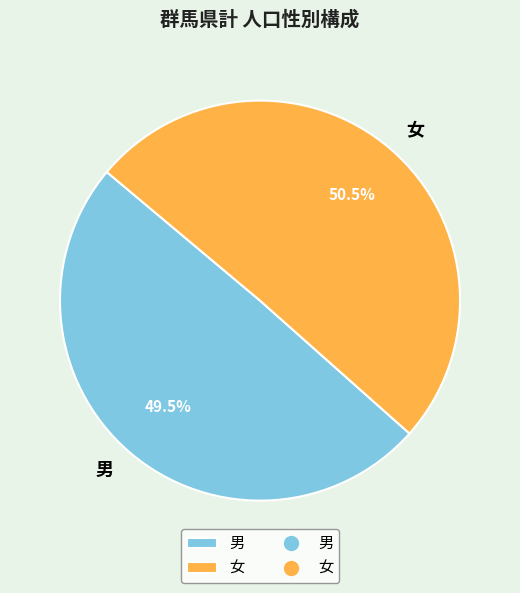

Approximately how many times larger is the value at 女 compared to 男?

1.0